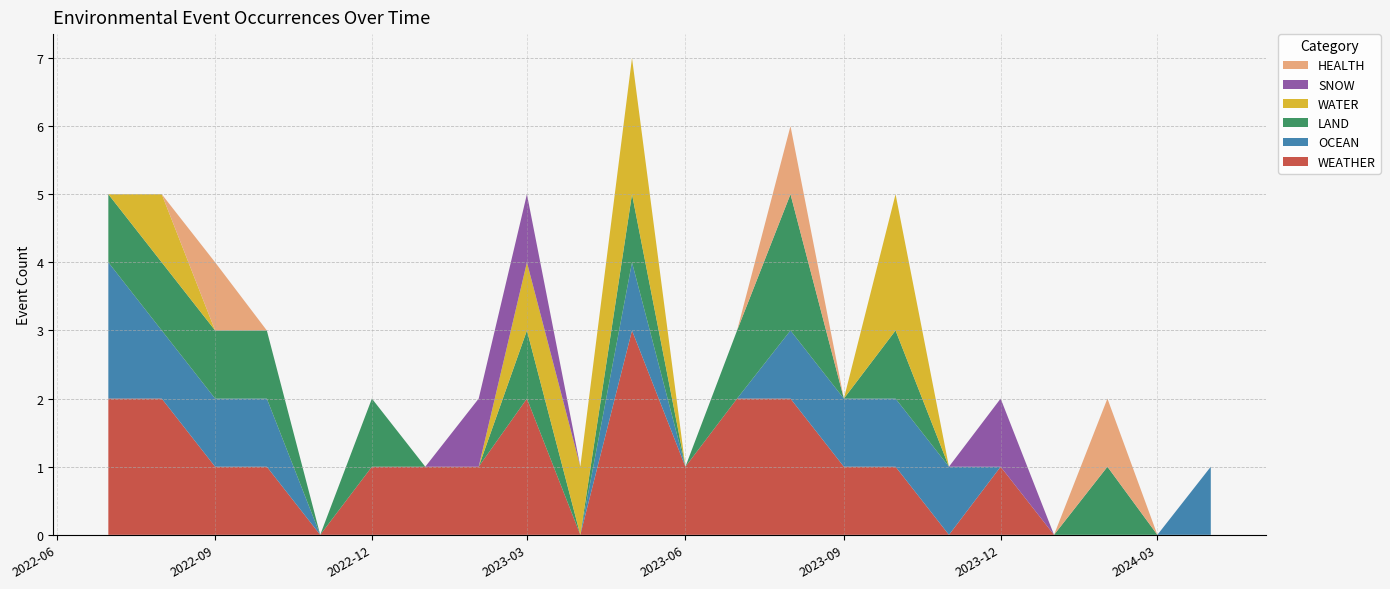

Reading right to left, extract all data points from this chart.

WEATHER: 2024-04=0	2024-03=0	2024-02=0	2024-01=0	2023-12=1	2023-11=0	2023-10=1	2023-09=1	2023-08=2	2023-07=2	2023-06=1	2023-05=3	2023-04=0	2023-03=2	2023-02=1	2023-01=1	2022-12=1	2022-11=0	2022-10=1	2022-09=1	2022-08=2	2022-07=2
OCEAN: 2024-04=1	2024-03=0	2024-02=0	2024-01=0	2023-12=0	2023-11=1	2023-10=1	2023-09=1	2023-08=1	2023-07=0	2023-06=0	2023-05=1	2023-04=0	2023-03=0	2023-02=0	2023-01=0	2022-12=0	2022-11=0	2022-10=1	2022-09=1	2022-08=1	2022-07=2
LAND: 2024-04=0	2024-03=0	2024-02=1	2024-01=0	2023-12=0	2023-11=0	2023-10=1	2023-09=0	2023-08=2	2023-07=1	2023-06=0	2023-05=1	2023-04=0	2023-03=1	2023-02=0	2023-01=0	2022-12=1	2022-11=0	2022-10=1	2022-09=1	2022-08=1	2022-07=1
WATER: 2024-04=0	2024-03=0	2024-02=0	2024-01=0	2023-12=0	2023-11=0	2023-10=2	2023-09=0	2023-08=0	2023-07=0	2023-06=0	2023-05=2	2023-04=1	2023-03=1	2023-02=0	2023-01=0	2022-12=0	2022-11=0	2022-10=0	2022-09=0	2022-08=1	2022-07=0
SNOW: 2024-04=0	2024-03=0	2024-02=0	2024-01=0	2023-12=1	2023-11=0	2023-10=0	2023-09=0	2023-08=0	2023-07=0	2023-06=0	2023-05=0	2023-04=0	2023-03=1	2023-02=1	2023-01=0	2022-12=0	2022-11=0	2022-10=0	2022-09=0	2022-08=0	2022-07=0
HEALTH: 2024-04=0	2024-03=0	2024-02=1	2024-01=0	2023-12=0	2023-11=0	2023-10=0	2023-09=0	2023-08=1	2023-07=0	2023-06=0	2023-05=0	2023-04=0	2023-03=0	2023-02=0	2023-01=0	2022-12=0	2022-11=0	2022-10=0	2022-09=1	2022-08=0	2022-07=0